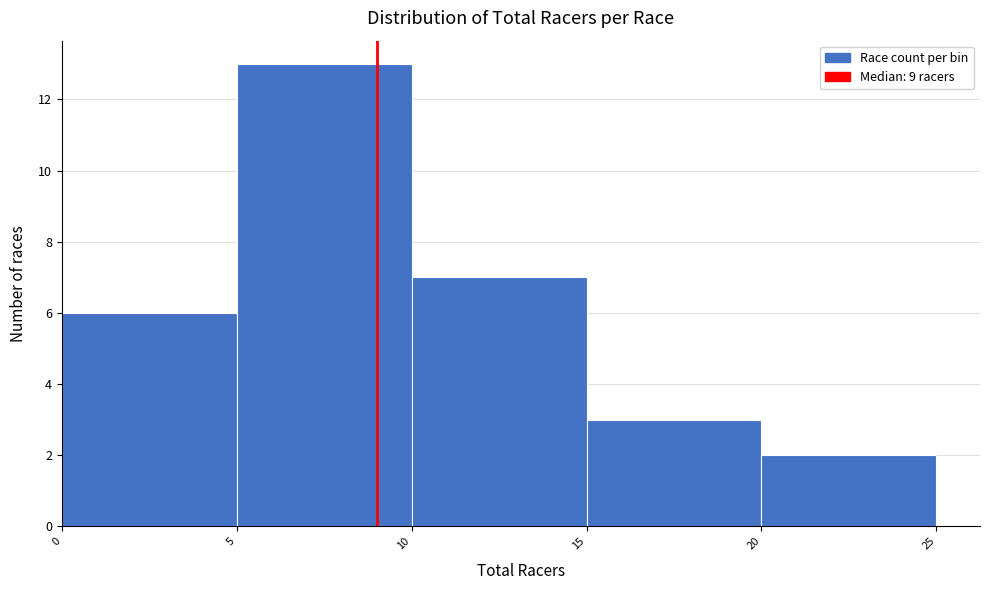

What is the height of the bar covering 15 to 20 on the x-axis? The values are not printed on the chart, so give them approximately, as read against the axis.

3